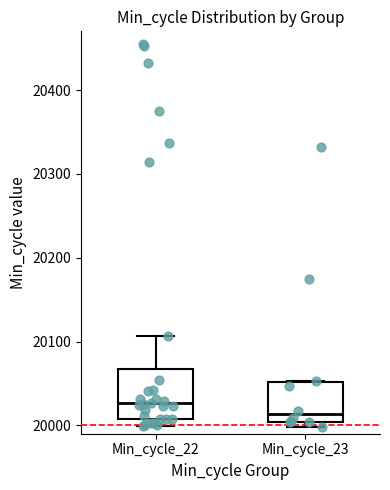

Which box's median line is the lowest?

Min_cycle_23